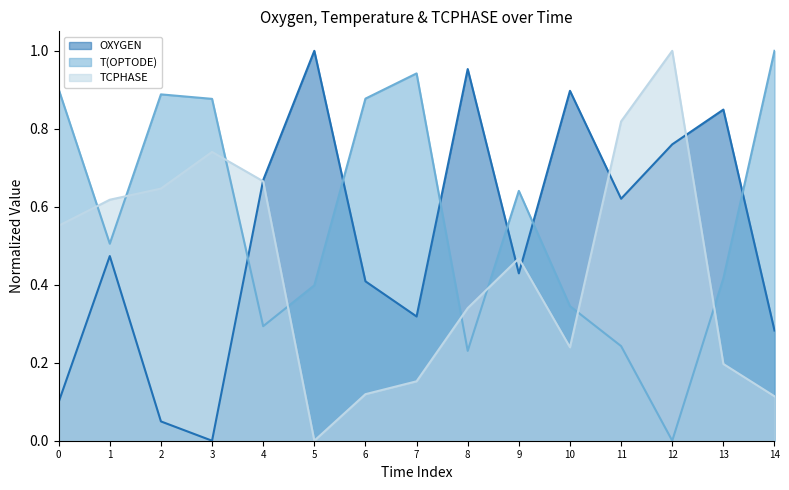

What is the sum of all OXYGEN line values?

7.8